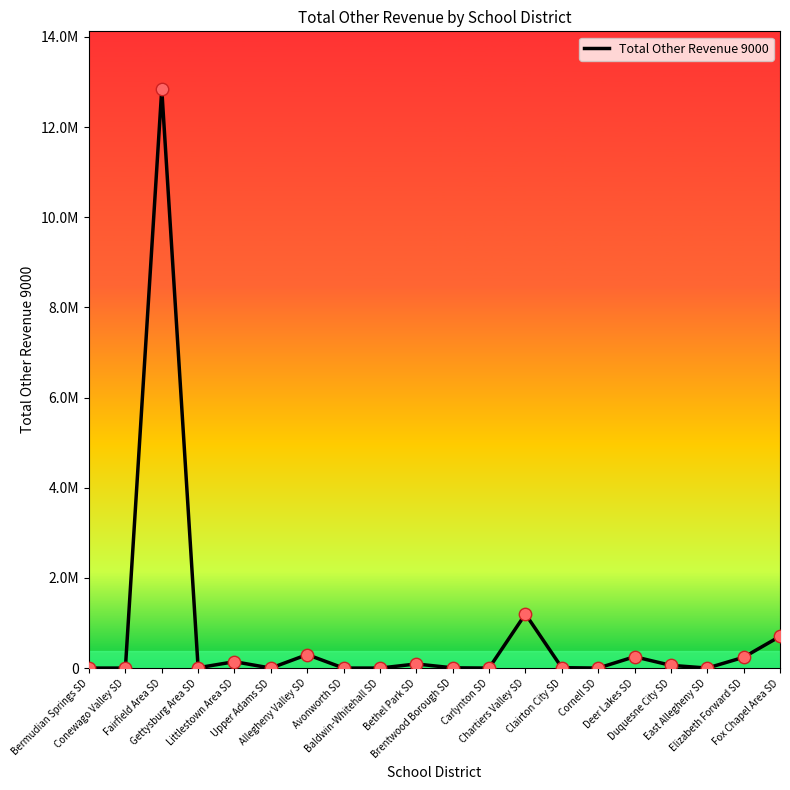

Which has a higher value, Baldwin-Whitehall SD or Carlynton SD?

Baldwin-Whitehall SD